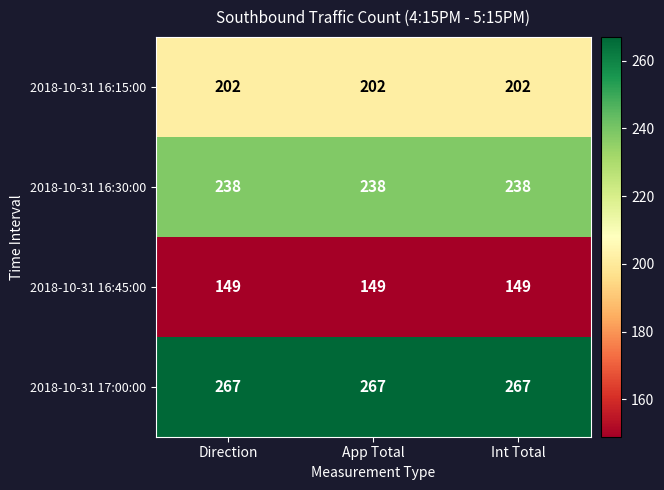

True or false: 2018-10-31 16:15:00 has a value of 202 at Int Total.

True